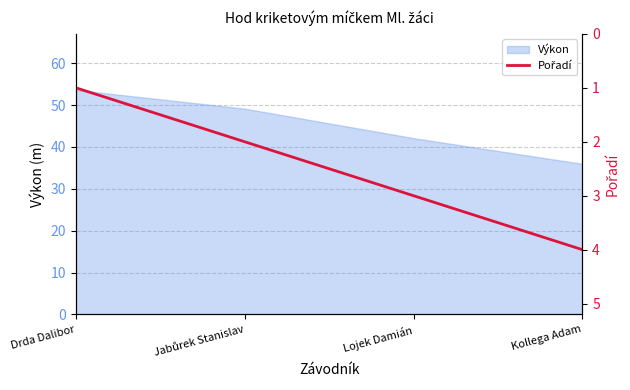

Reading right to left, extract all data points from this chart.

Kollega Adam=4	Lojek Damián=3	Jabůrek Stanislav=2	Drda Dalibor=1